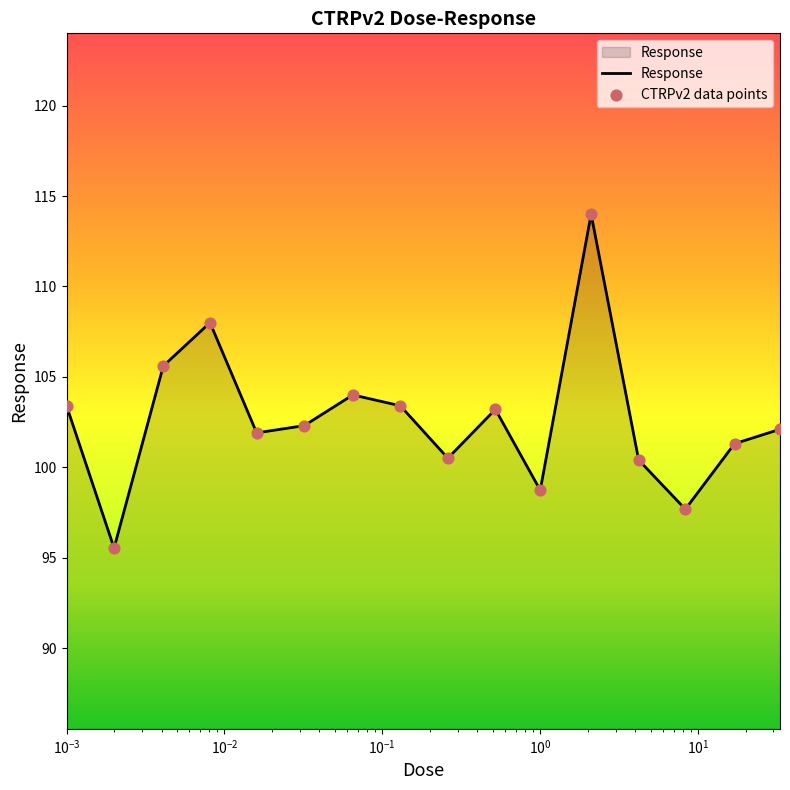

What is the smallest value displayed?

95.5